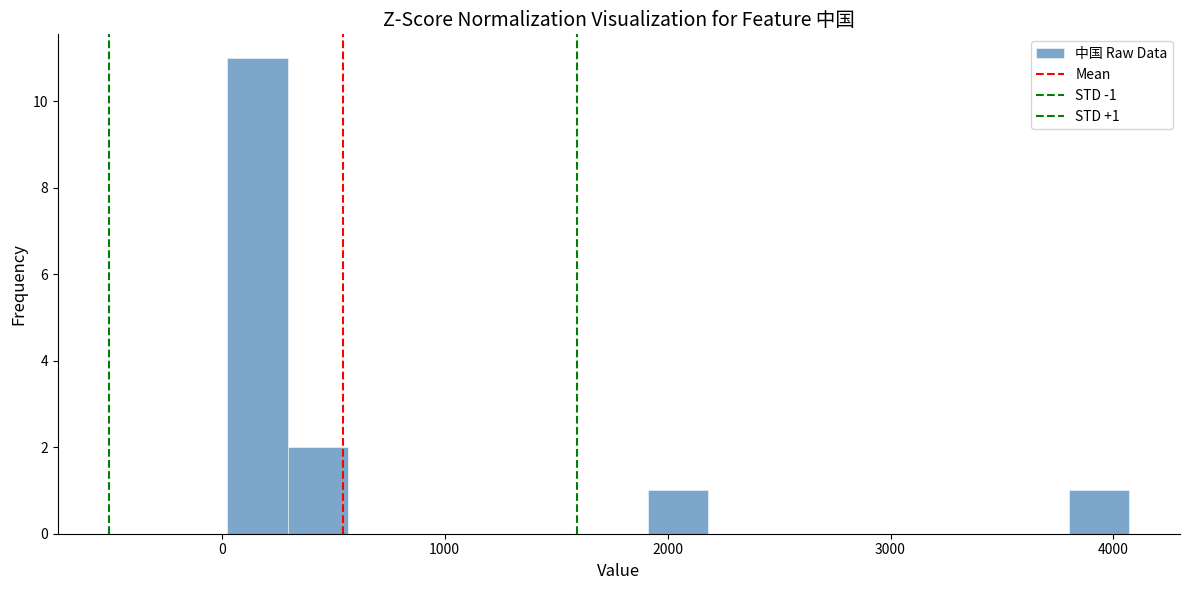

Around what value on the x-axis is the tallest bar? Give the approximate position of its centre, as read against the axis.

200